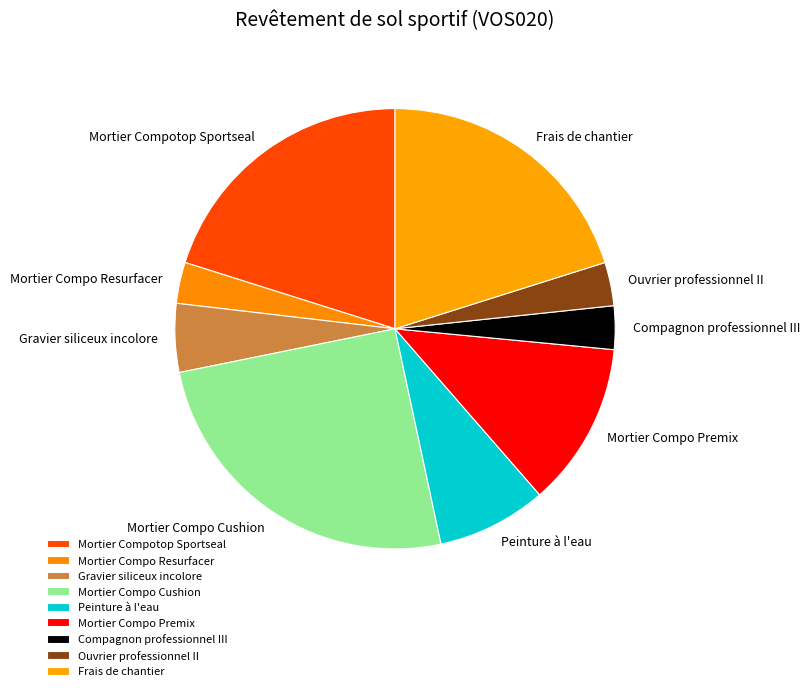

The Mortier Compotop Sportseal slice represents 25% of the pie. True or false?

False